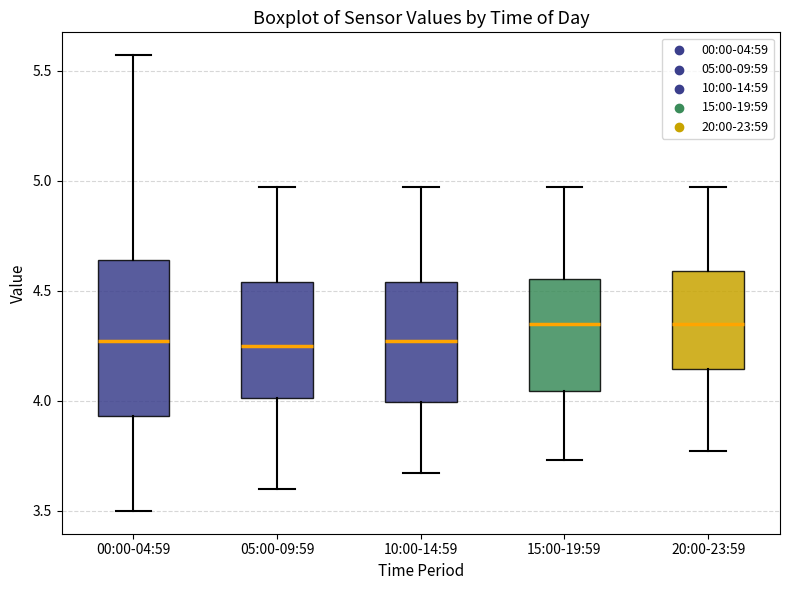

Reading left to right, read every box against the y-axis: the position of its median line, the range the box covers, and the ends of its whiskers. The values are not printed on the chart, so give them approximately, as read against the axis.

00:00-04:59: median 4.25, box 3.95 to 4.65, whiskers 3.50 to 5.55
05:00-09:59: median 4.25, box 4.00 to 4.55, whiskers 3.60 to 4.95
10:00-14:59: median 4.25, box 4.00 to 4.55, whiskers 3.65 to 4.95
15:00-19:59: median 4.35, box 4.05 to 4.55, whiskers 3.75 to 4.95
20:00-23:59: median 4.35, box 4.15 to 4.60, whiskers 3.75 to 4.95